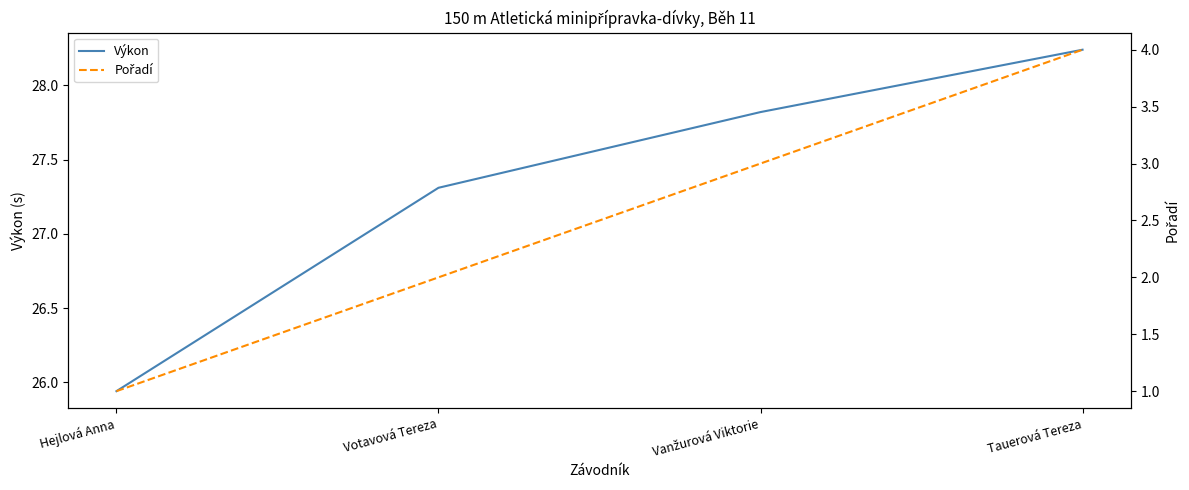

At which category is the sum across all series the highest?

Tauerová Tereza